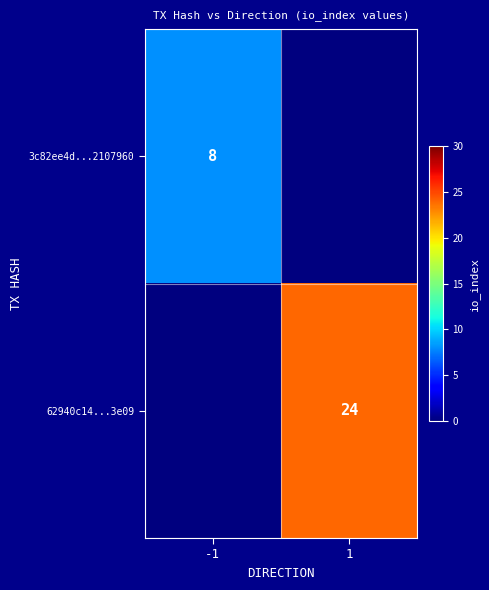

Which category has the highest value across all series?

1